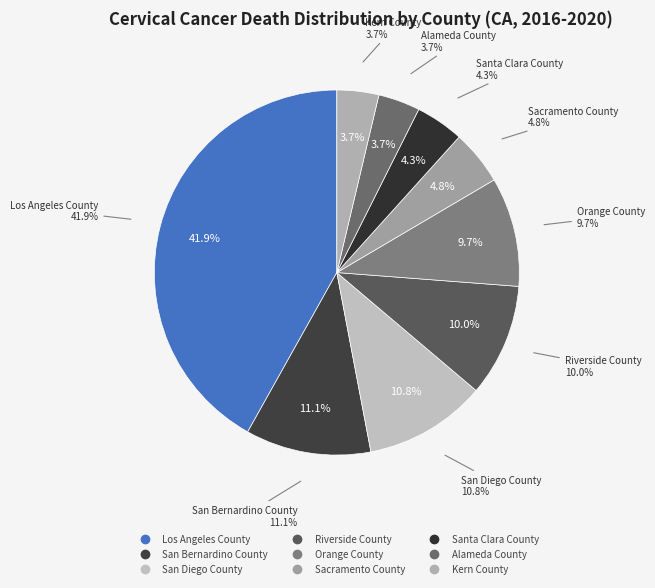

What percentage is the San Diego County slice, to the nearest percent?

11%